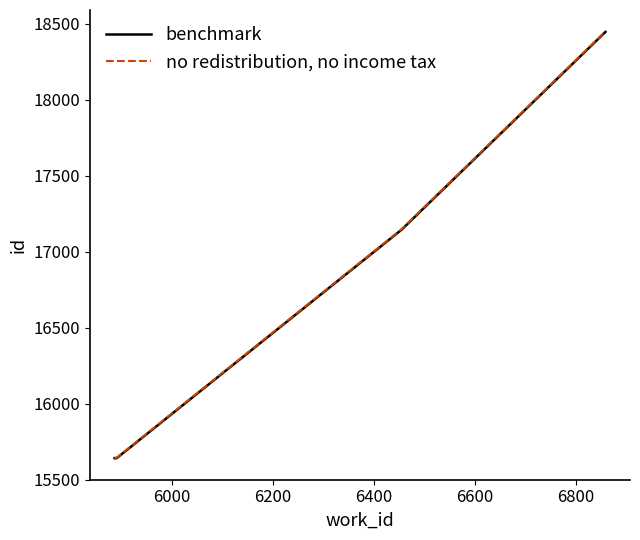

True or false: benchmark and no redistribution, no income tax cross at least once.

False